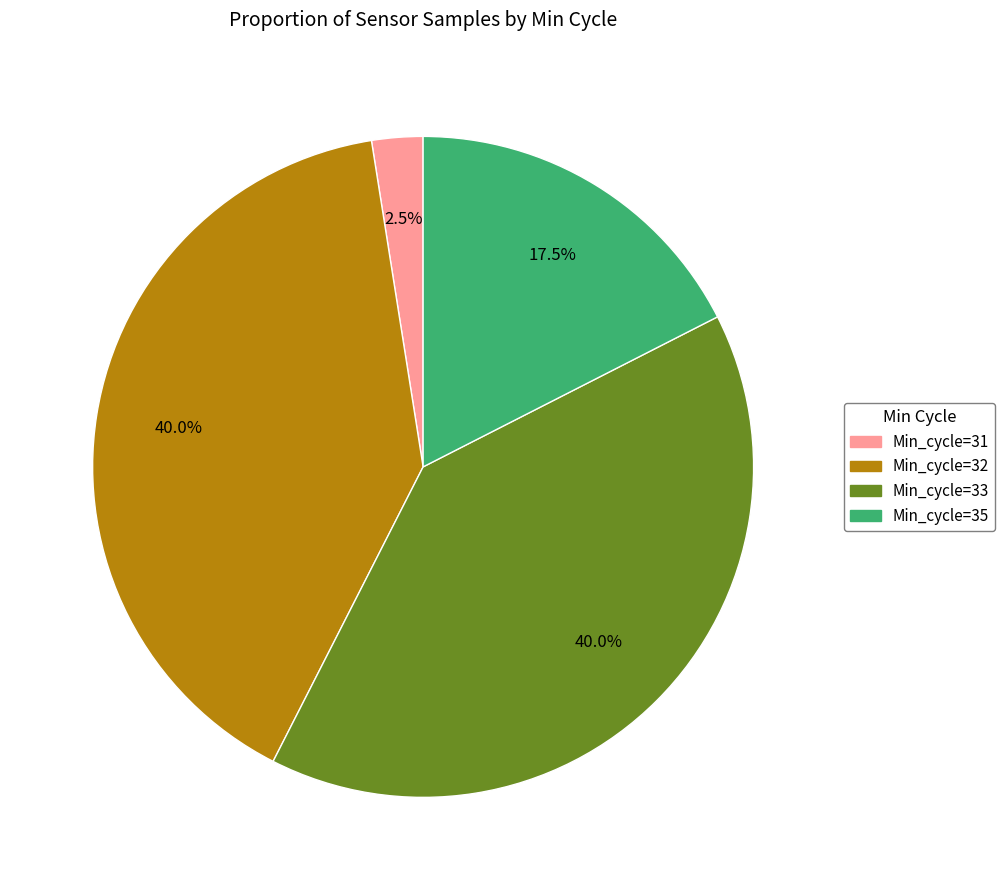

Between Min_cycle=35 and Min_cycle=33, which is larger?

Min_cycle=33